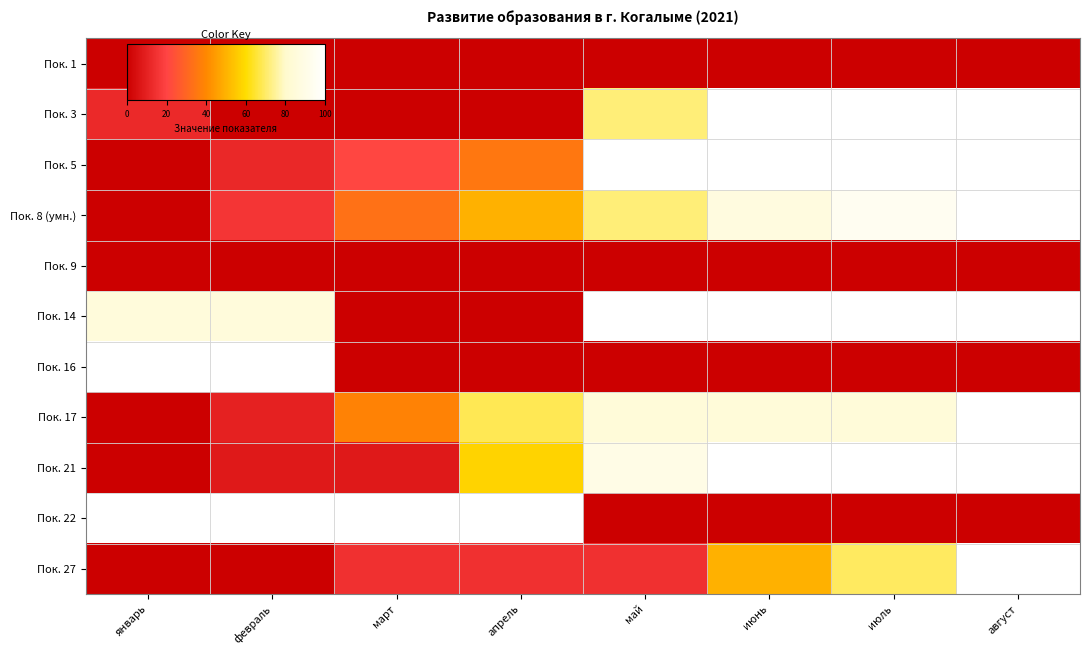

Reading right to left, list all the values displayed in this chart.

Пок. 1: август=0.0	июль=0.0	июнь=0.0	май=0.0	апрель=0.0	март=0.0	февраль=0.0	январь=0.0
Пок. 3: август=1.0	июль=1.0	июнь=1.0	май=0.7	апрель=0.0	март=0.0	февраль=0.0	январь=0.1
Пок. 5: август=1.0	июль=1.0	июнь=1.0	май=1.0	апрель=0.4	март=0.2	февраль=0.1	январь=0.0
Пок. 8 (умн.): август=1.0	июль=0.9	июнь=0.9	май=0.7	апрель=0.5	март=0.3	февраль=0.2	январь=0.0
Пок. 9: август=0.0	июль=0.0	июнь=0.0	май=0.0	апрель=0.0	март=0.0	февраль=0.0	январь=0.0
Пок. 14: август=1.0	июль=1.0	июнь=1.0	май=1.0	апрель=0.0	март=0.0	февраль=0.9	январь=0.9
Пок. 16: август=0.0	июль=0.0	июнь=0.0	май=0.0	апрель=0.0	март=0.0	февраль=1.0	январь=1.0
Пок. 17: август=1.0	июль=0.9	июнь=0.9	май=0.9	апрель=0.7	март=0.4	февраль=0.1	январь=0.0
Пок. 21: август=1.0	июль=1.0	июнь=1.0	май=0.9	апрель=0.6	март=0.1	февраль=0.1	январь=0.0
Пок. 22: август=0.0	июль=0.0	июнь=0.0	май=0.0	апрель=1.0	март=1.0	февраль=1.0	январь=1.0
Пок. 27: август=1.0	июль=0.7	июнь=0.5	май=0.1	апрель=0.1	март=0.1	февраль=0.0	январь=0.0